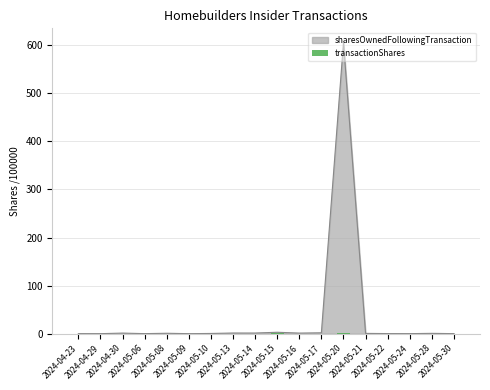

What is the highest value of the sharesOwnedFollowingTransaction series?

605.0